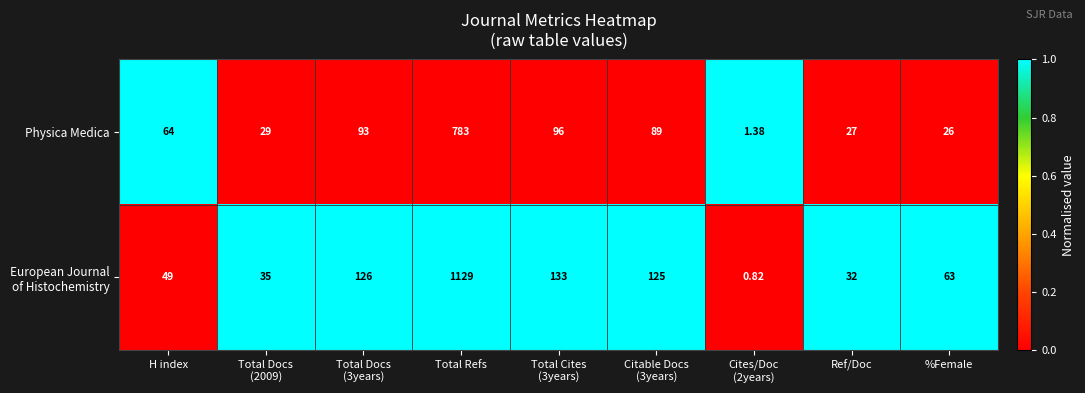

At which category does the chart reach its peak across all series?

Total Refs